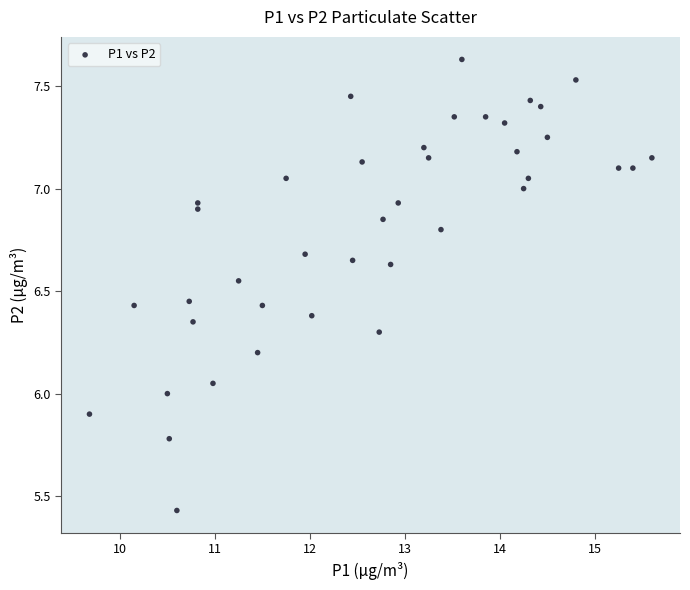

What is the range of X values (max minus min)?

5.9